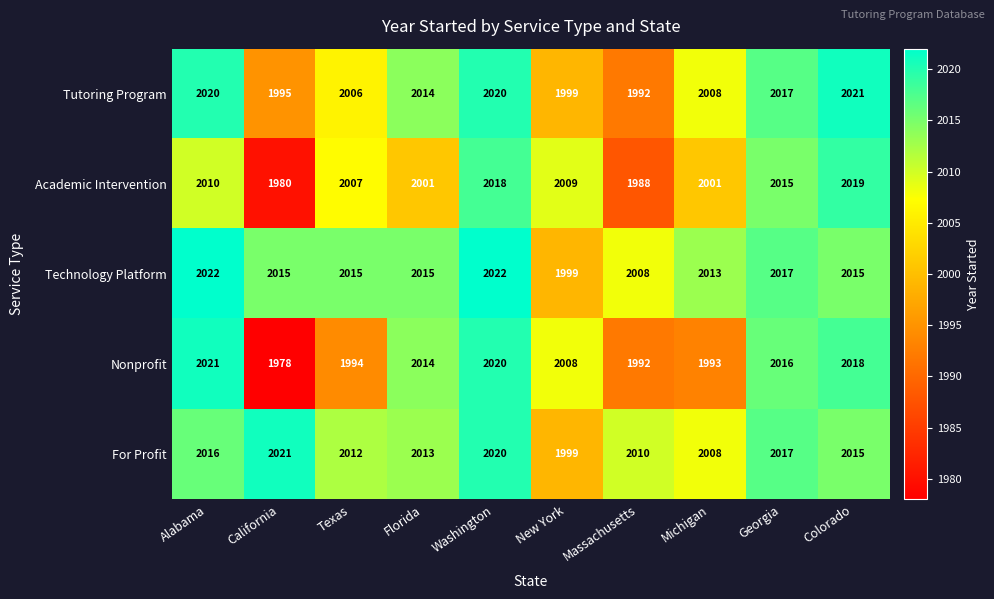

Is it true that Tutoring Program equals 2021 at Colorado?

True